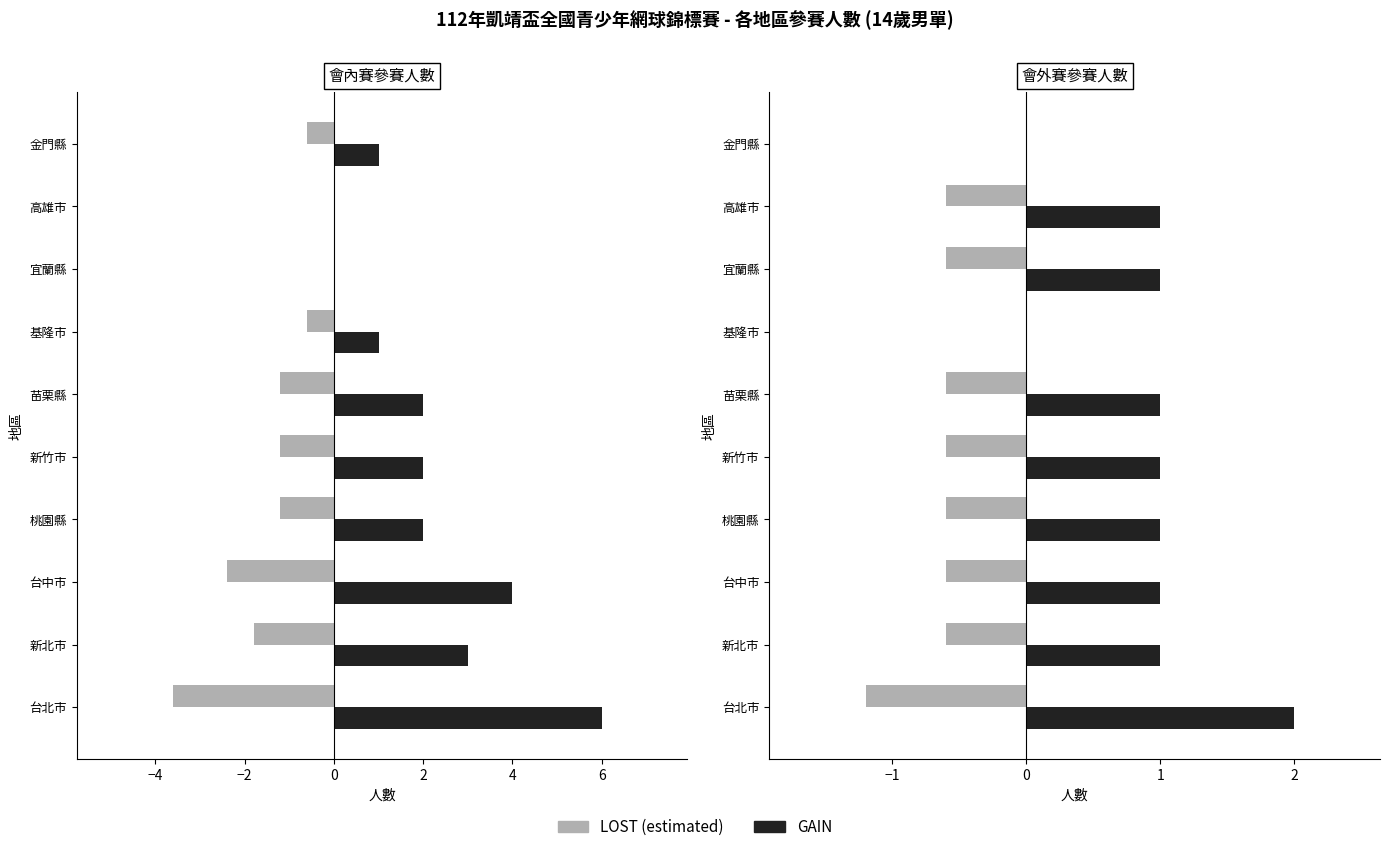

What is the greatest value displayed?

6.0